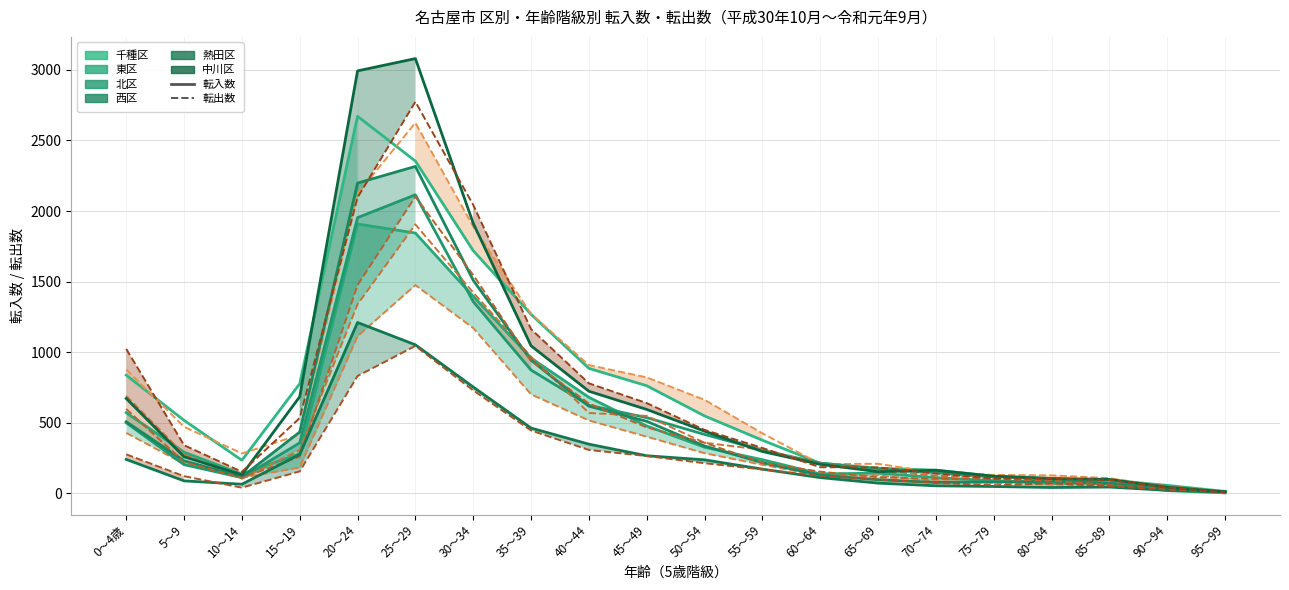

What is the sum of all 千種区 values?

13878